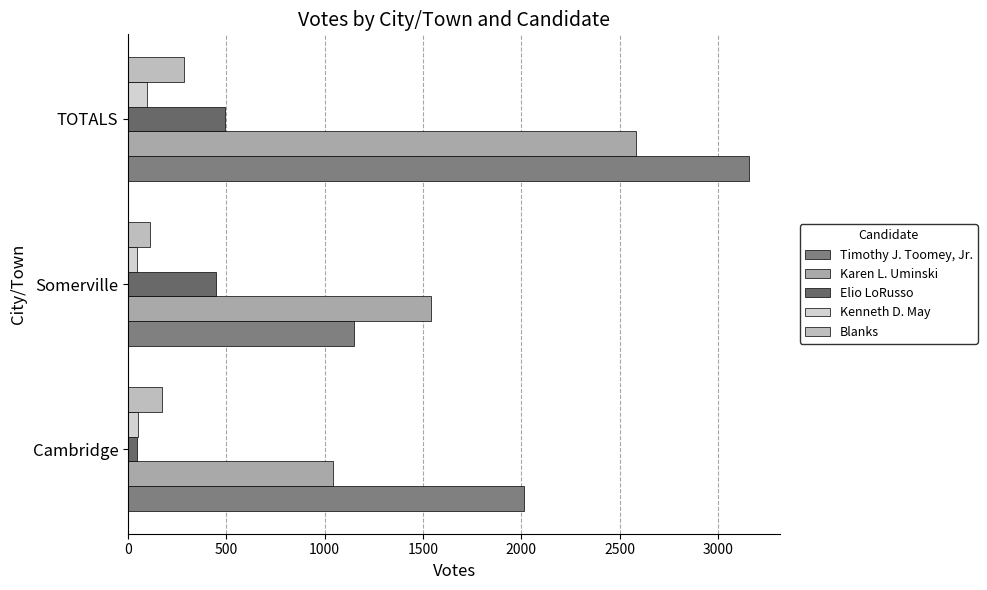

Which series has the largest total across all categories?

Timothy J. Toomey, Jr.